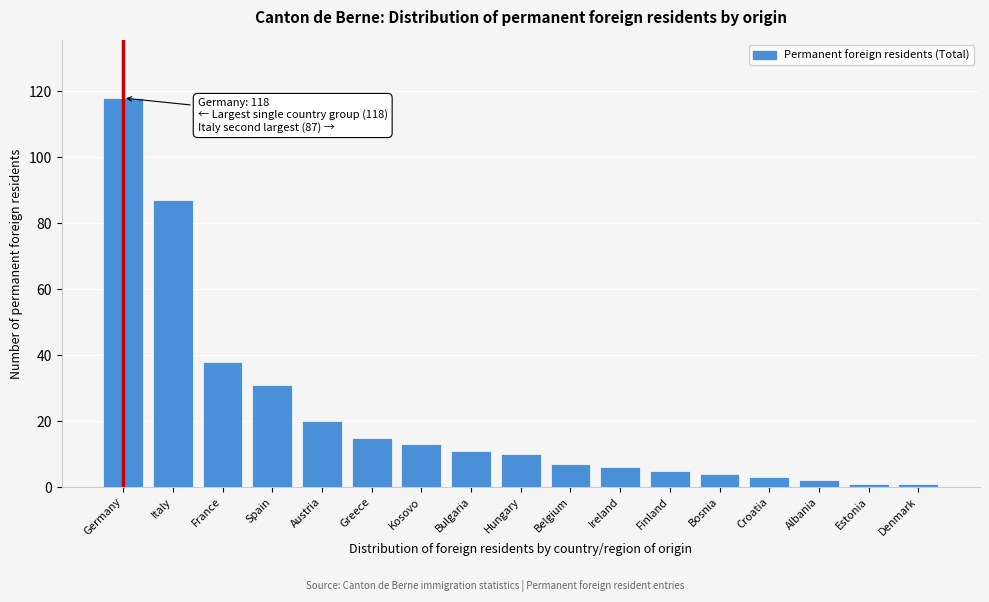

Reading left to right, what are all the values shown in this chart?

Germany=118	Italy=87	France=38	Spain=31	Austria=20	Greece=15	Kosovo=13	Bulgaria=11	Hungary=10	Belgium=7	Ireland=6	Finland=5	Bosnia=4	Croatia=3	Albania=2	Estonia=1	Denmark=1